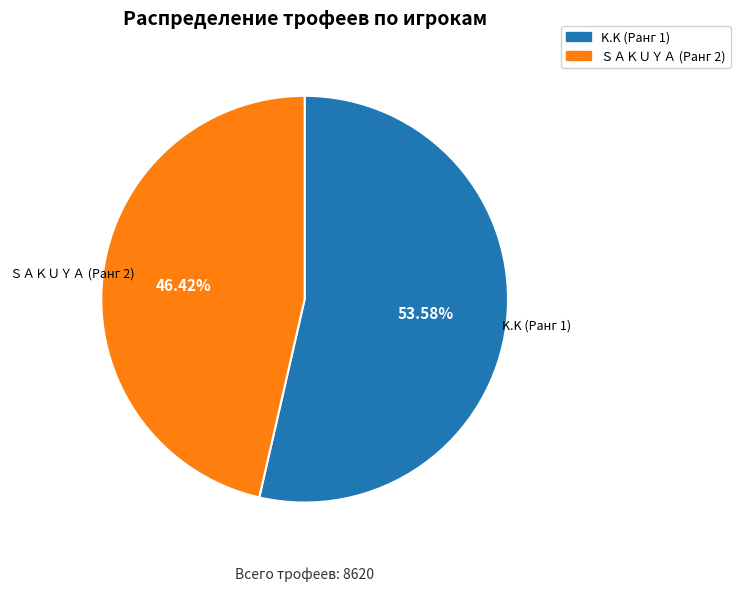

To the nearest percent, what is the difference between the largest and smallest slice percentages?

7%